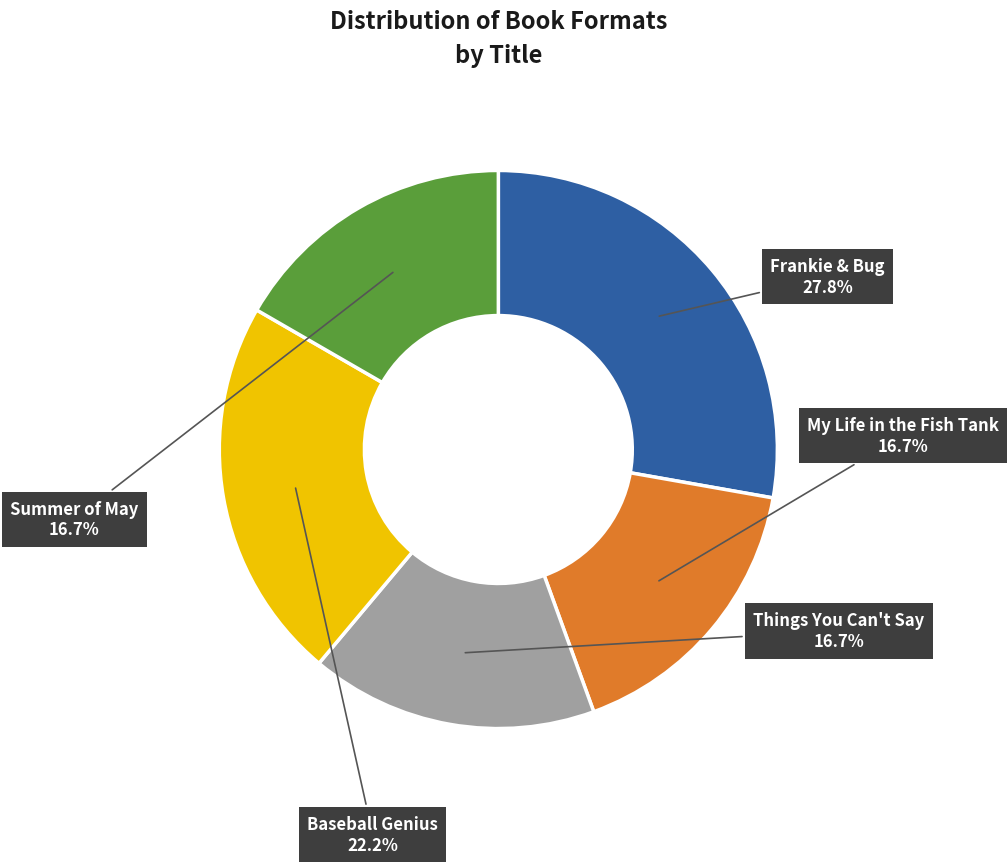

Approximately how many times larger is the value at Frankie & Bug compared to Summer of May?

1.7